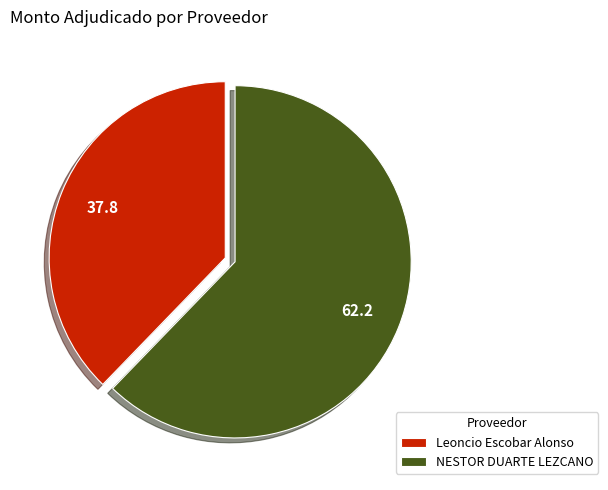

Combined, do NESTOR DUARTE LEZCANO and Leoncio Escobar Alonso account for over 50%?

Yes